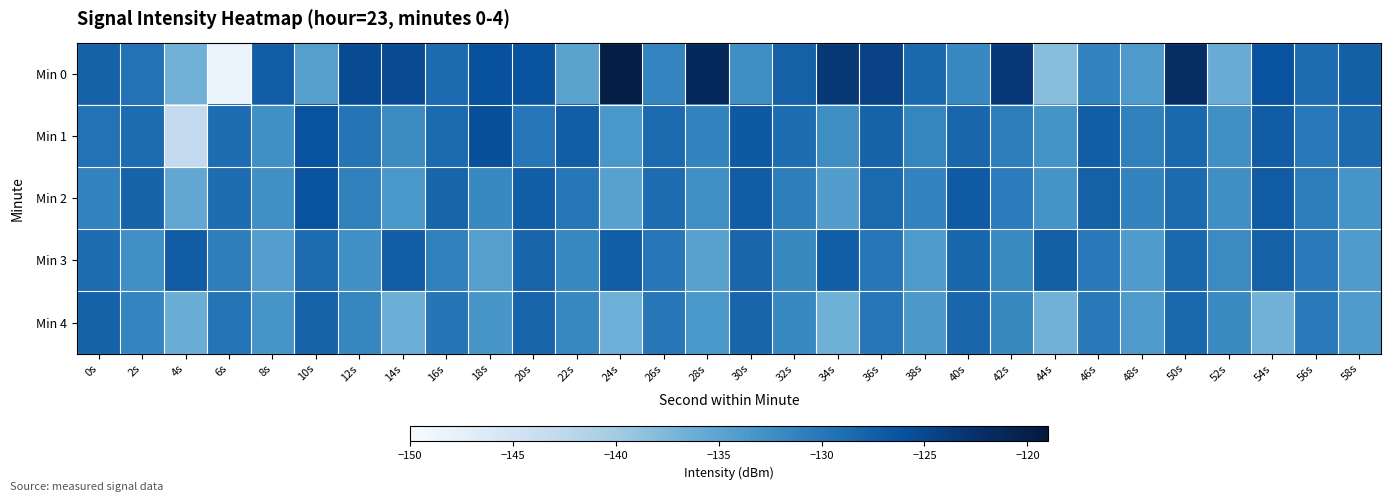

What is the smallest value displayed?

-148.2